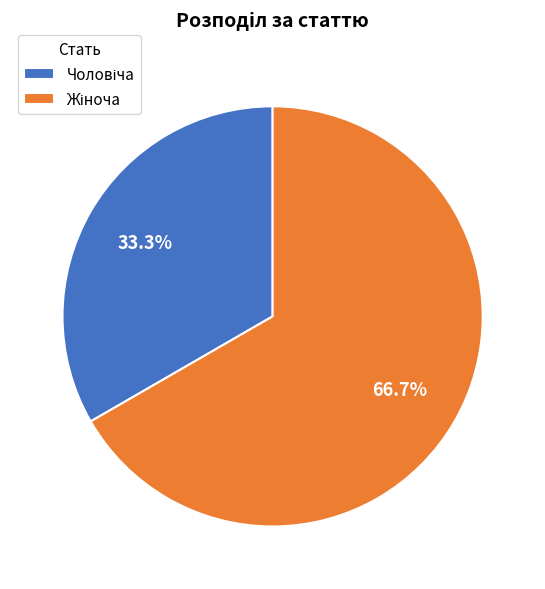

Is there any slice that represents more than half of the pie?

Yes